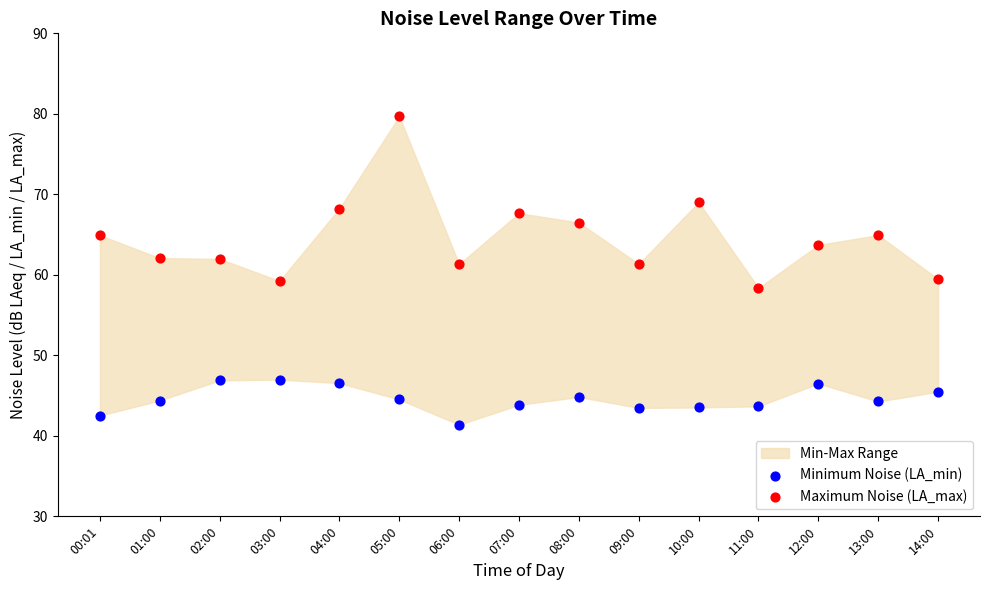

Which series contains the highest Y value?

Maximum Noise (LA_max)